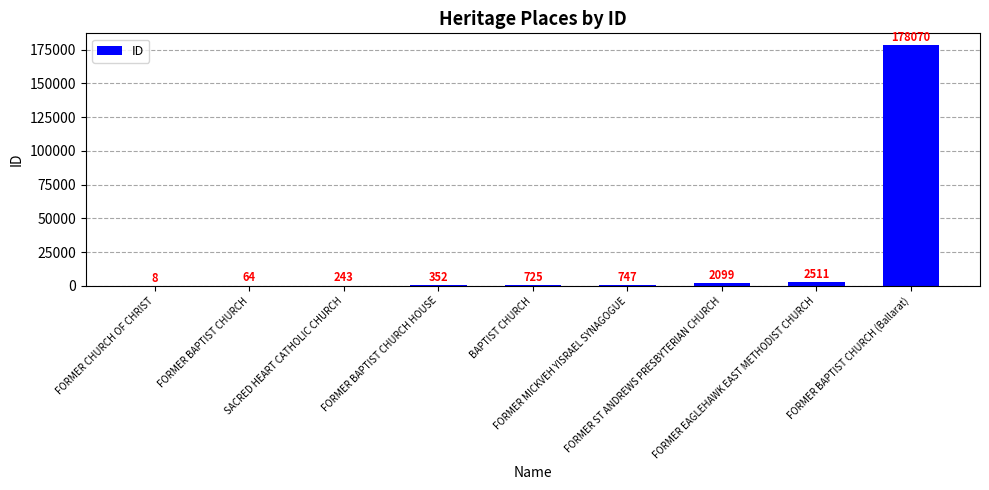

What is the maximum value shown in the chart?

178070